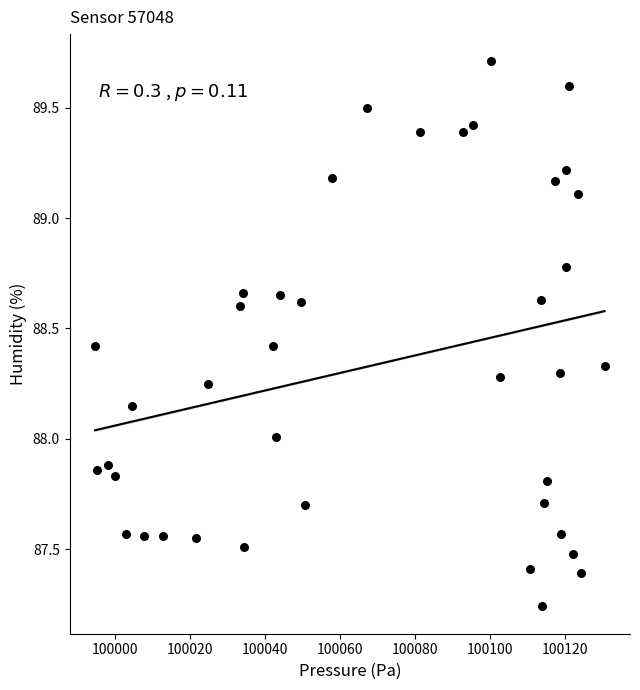

What is the range of Y values (max minus min)?

2.5